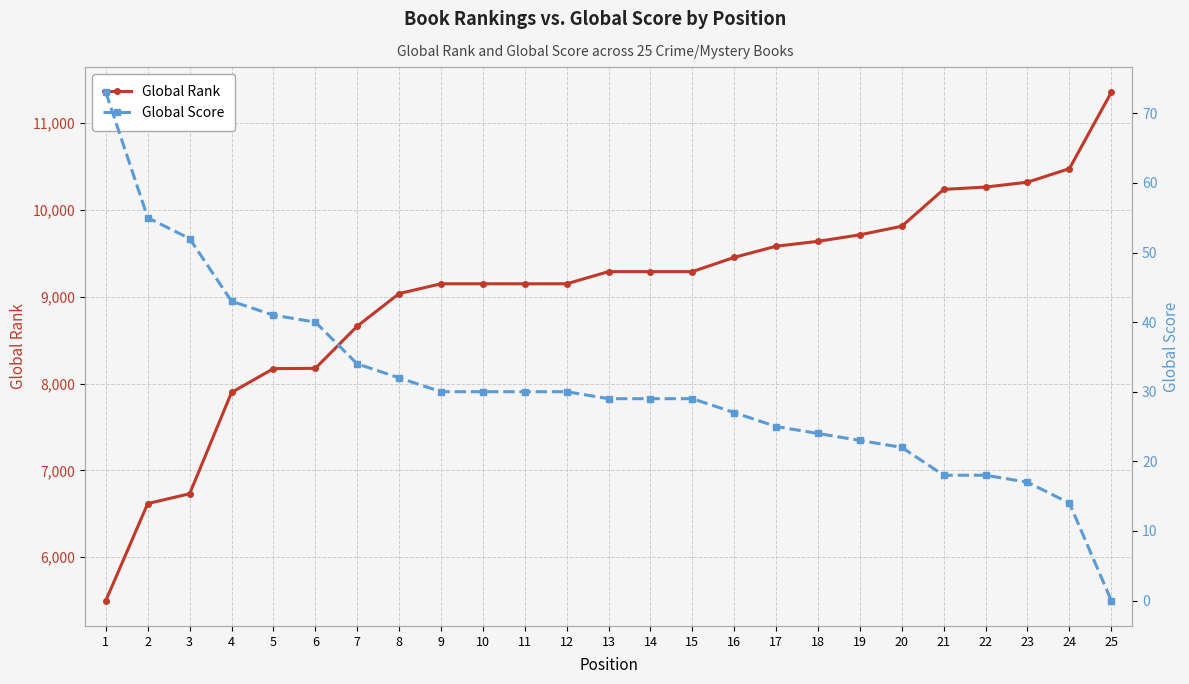

At how many categories does at least one series exceed 3651?

25